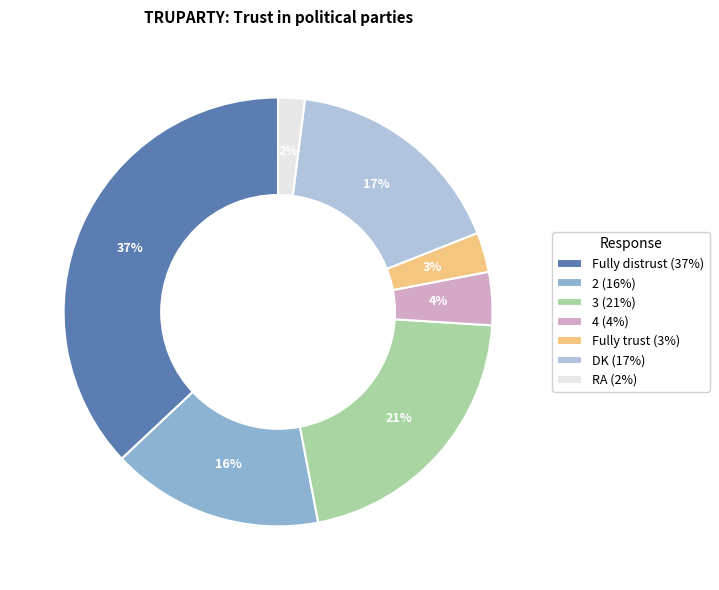

How many segments does this pie chart have?

7